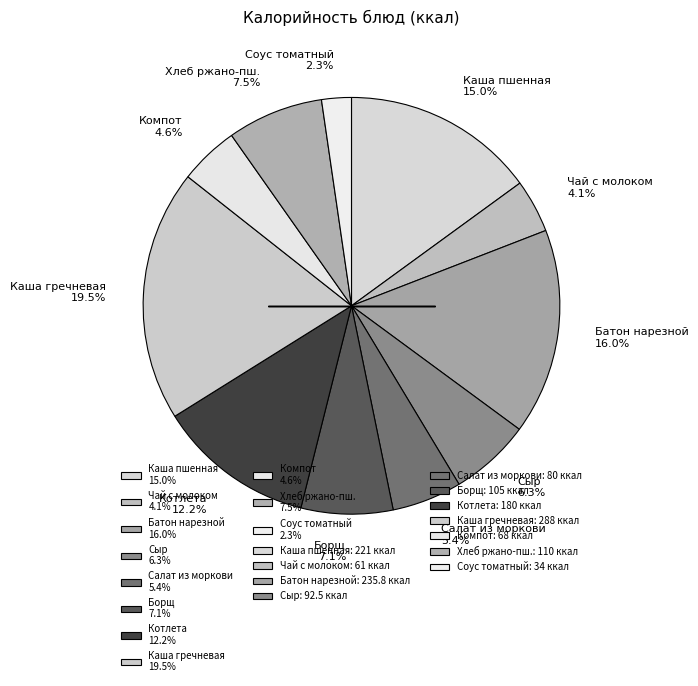

Which slice is the largest?

Каша гречневая 19.5%